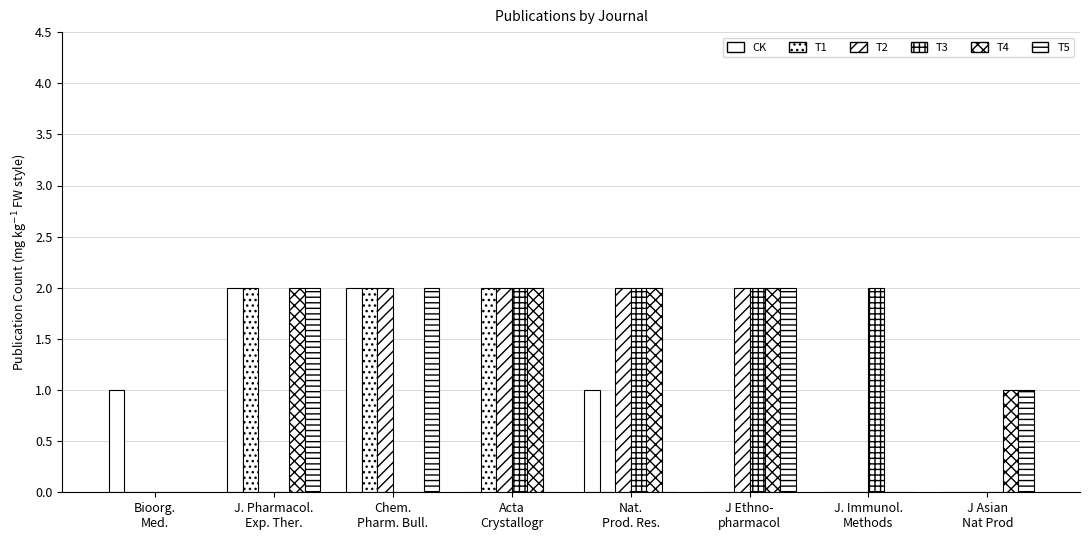

How many categories are shown in the chart?

8